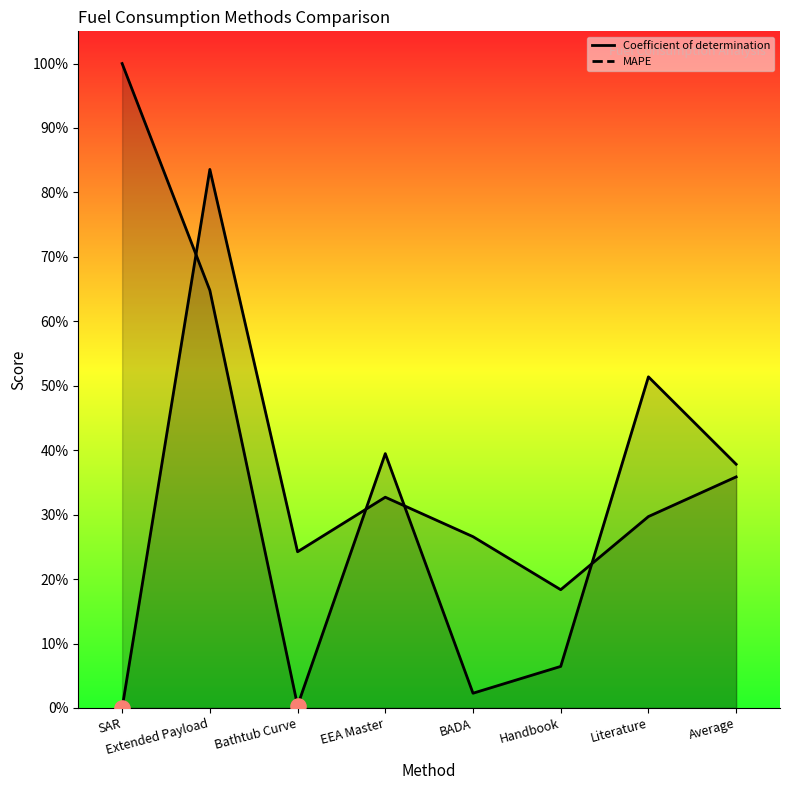

Which series has the largest total across all categories?

Coefficient of determination